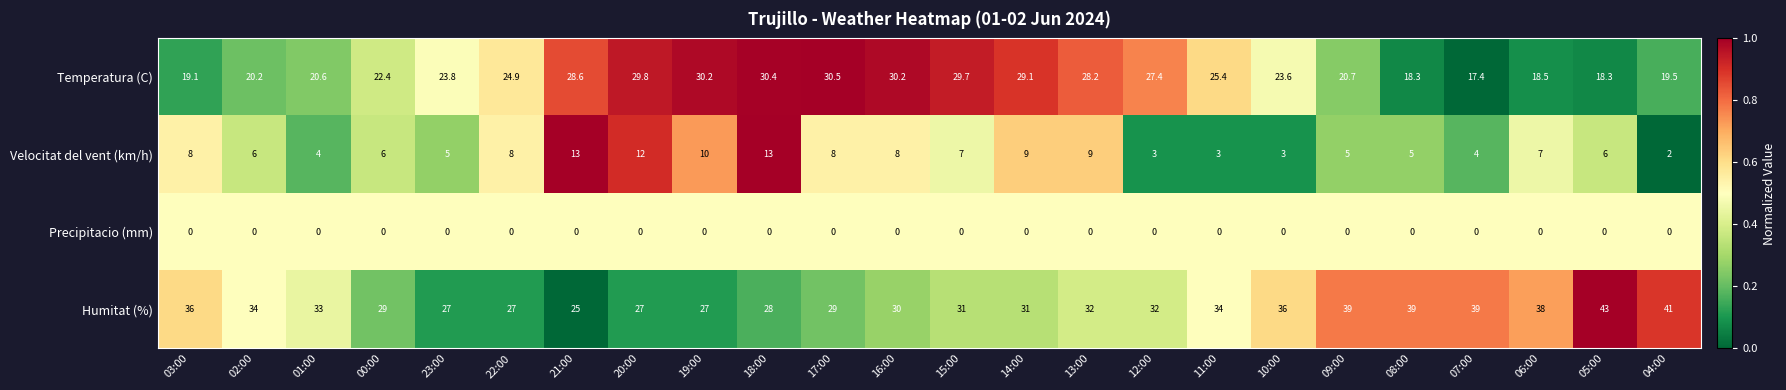

At how many categories does at least one series exceed 0?

24